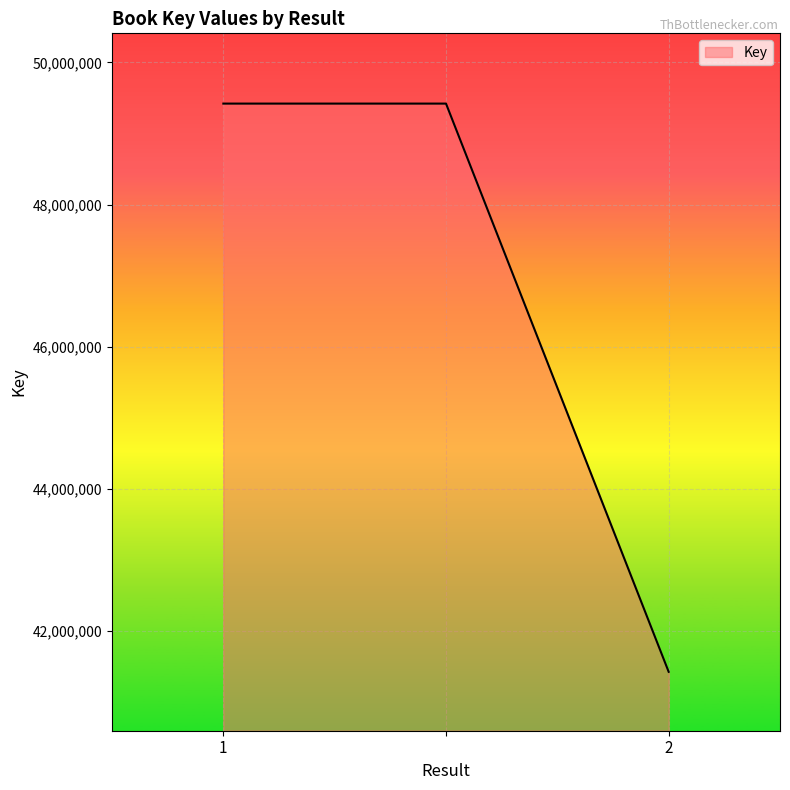

What is the minimum value shown in the chart?

41426385